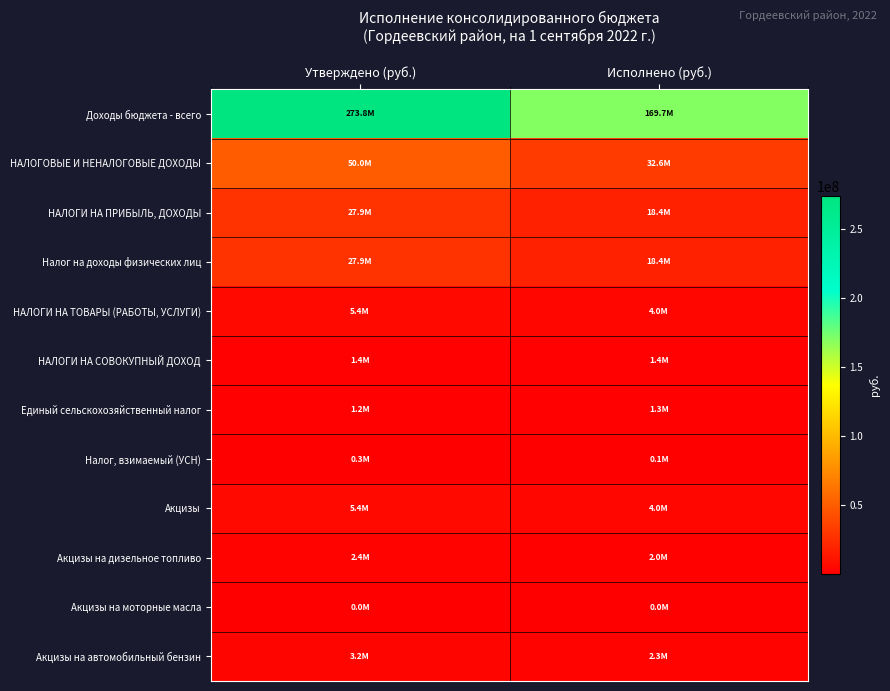

Reading left to right, what are all the values shown in this chart?

Доходы бюджета - всего: Утверждено (руб.)=273810311.4	Исполнено (руб.)=169688539.1
НАЛОГОВЫЕ И НЕНАЛОГОВЫЕ ДОХОДЫ: Утверждено (руб.)=49967018.2	Исполнено (руб.)=32567303.9
НАЛОГИ НА ПРИБЫЛЬ, ДОХОДЫ: Утверждено (руб.)=27866000.0	Исполнено (руб.)=18389334.0
Налог на доходы физических лиц: Утверждено (руб.)=27866000.0	Исполнено (руб.)=18389334.0
НАЛОГИ НА ТОВАРЫ (РАБОТЫ, УСЛУГИ): Утверждено (руб.)=5383494.0	Исполнено (руб.)=4025034.3
НАЛОГИ НА СОВОКУПНЫЙ ДОХОД: Утверждено (руб.)=1444000.0	Исполнено (руб.)=1411996.7
Единый сельскохозяйственный налог: Утверждено (руб.)=1176000.0	Исполнено (руб.)=1302752.3
Налог, взимаемый (УСН): Утверждено (руб.)=268000.0	Исполнено (руб.)=106712.0
Акцизы: Утверждено (руб.)=5383494.0	Исполнено (руб.)=4025034.3
Акцизы на дизельное топливо: Утверждено (руб.)=2434120.0	Исполнено (руб.)=1975315.9
Акцизы на моторные масла: Утверждено (руб.)=13000.0	Исполнено (руб.)=11421.0
Акцизы на автомобильный бензин: Утверждено (руб.)=3241374.0	Исполнено (руб.)=2268257.6